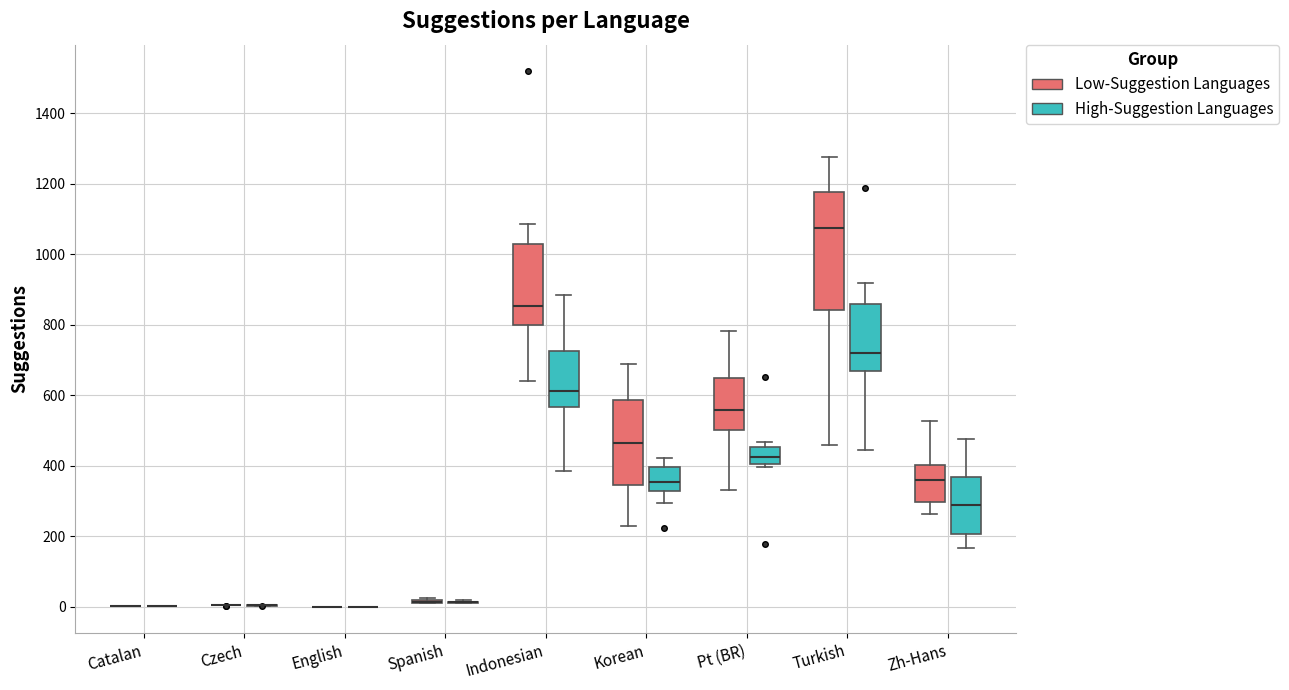

Reading left to right, transcribe this box plot: for each box, give where its median line is, the range the box spans, and where its two whiskers end, as read against the y-axis. The values are not printed on the chart, so give them approximately, as read against the axis.

Catalan (Low-Suggestion Languages): box collapsed to a line at 0, whiskers 0 to 0
Catalan (High-Suggestion Languages): box collapsed to a line at 0, whiskers 0 to 0
Czech (Low-Suggestion Languages): box collapsed to a line at 0, whiskers 0 to 0
Czech (High-Suggestion Languages): box collapsed to a line at 0, whiskers 0 to 0
English (Low-Suggestion Languages): box collapsed to a line at 0, whiskers 0 to 0
English (High-Suggestion Languages): box collapsed to a line at 0, whiskers 0 to 0
Spanish (Low-Suggestion Languages): box collapsed to a line at 20, whiskers 0 to 20
Spanish (High-Suggestion Languages): box collapsed to a line at 20, whiskers 0 to 20
Indonesian (Low-Suggestion Languages): median 860, box 800 to 1020, whiskers 640 to 1080
Indonesian (High-Suggestion Languages): median 620, box 560 to 720, whiskers 380 to 880
Korean (Low-Suggestion Languages): median 460, box 340 to 580, whiskers 220 to 680
Korean (High-Suggestion Languages): median 360, box 320 to 400, whiskers 300 to 420
Pt (BR) (Low-Suggestion Languages): median 560, box 500 to 640, whiskers 340 to 780
Pt (BR) (High-Suggestion Languages): median 420, box 400 to 460, whiskers 400 (just below the box's lower edge) to 460 (just above the box's upper edge)
Turkish (Low-Suggestion Languages): median 1080, box 840 to 1180, whiskers 460 to 1280
Turkish (High-Suggestion Languages): median 720, box 660 to 860, whiskers 440 to 920
Zh-Hans (Low-Suggestion Languages): median 360, box 300 to 400, whiskers 260 to 520
Zh-Hans (High-Suggestion Languages): median 280, box 200 to 360, whiskers 160 to 480